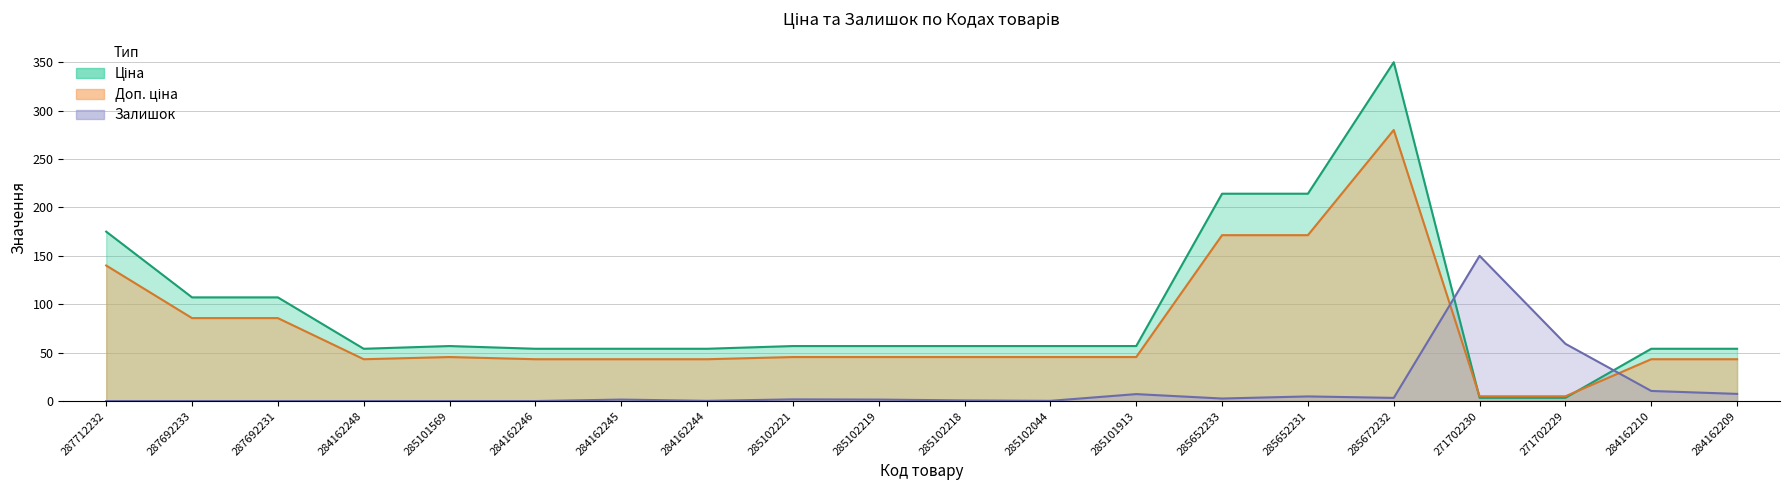

What is the value of the Ціна point at the 16th from the left?

350.0